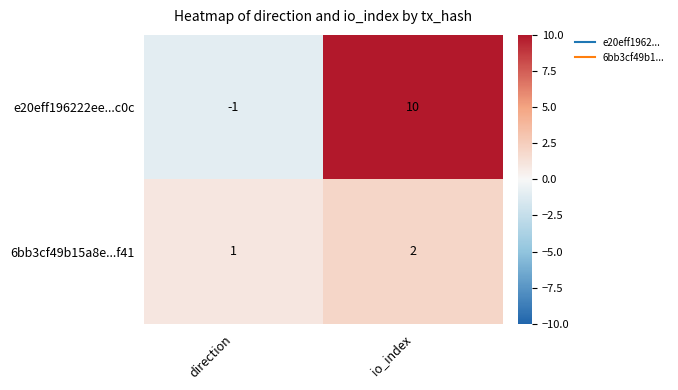

At how many categories does at least one series exceed 3?

1